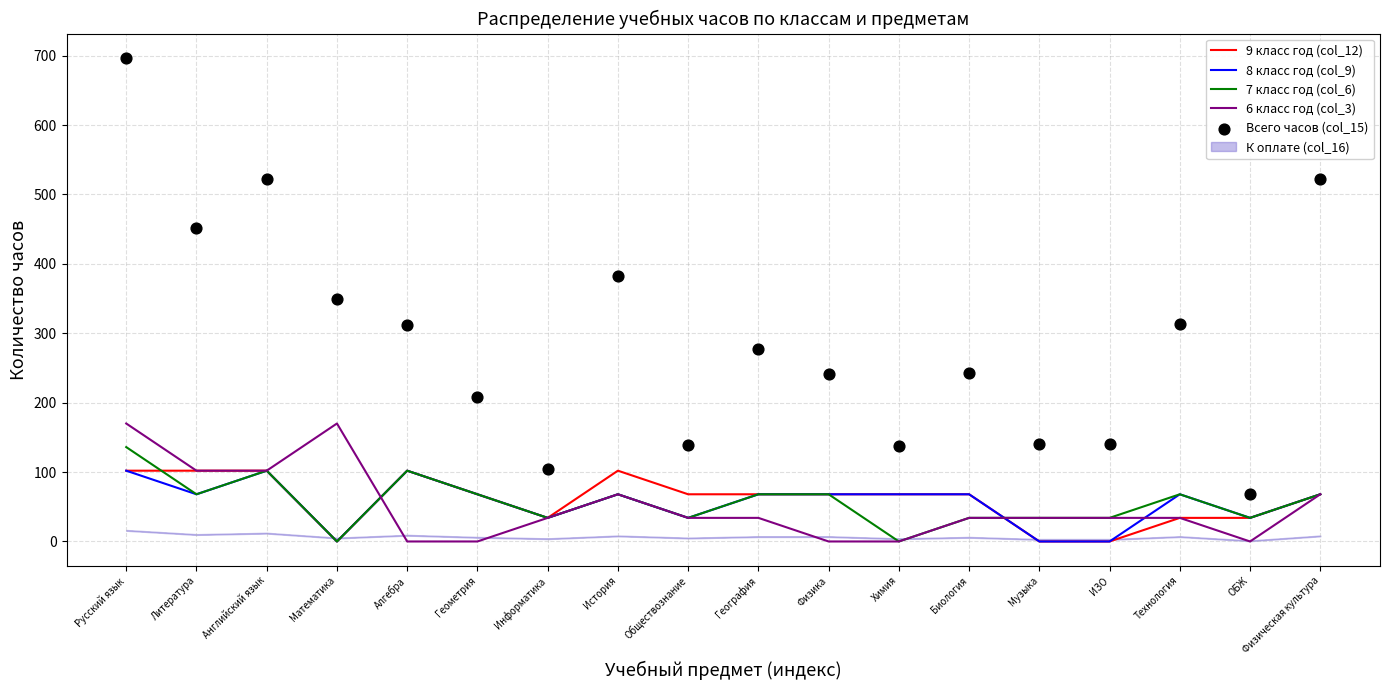

Is the value of 7 класс год (col_6) at Физическая культура greater than the value of 8 класс год (col_9) at Русский язык?

No